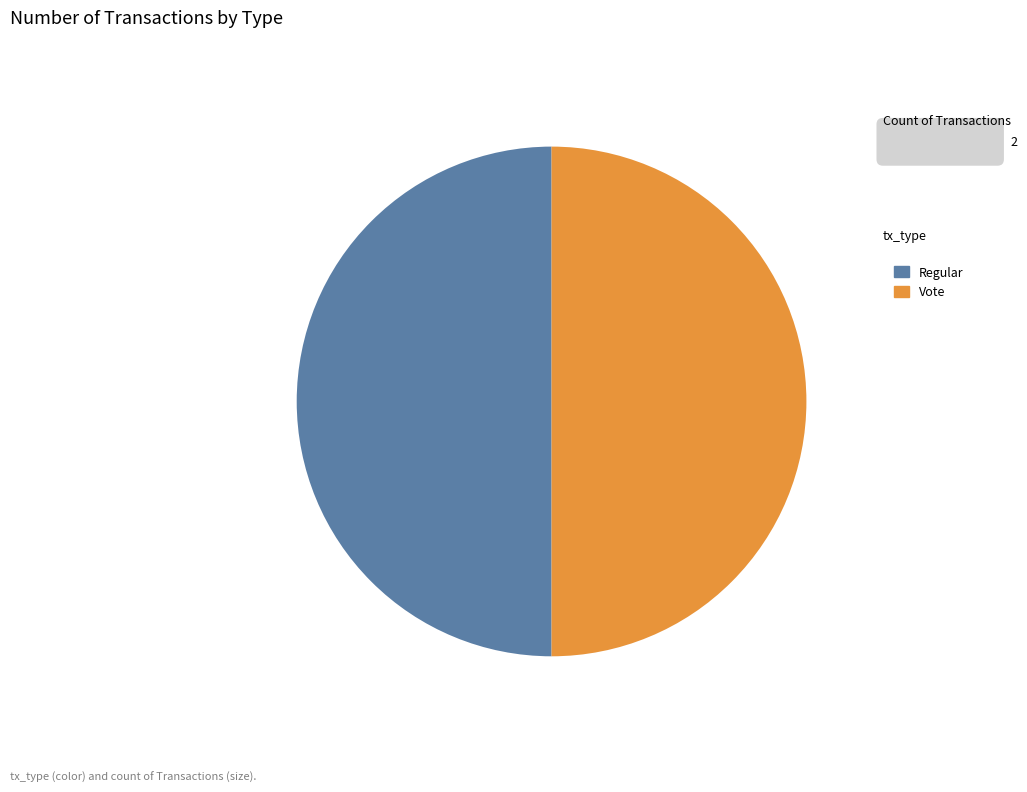

True or false: Regular accounts for 9% of the total.

False